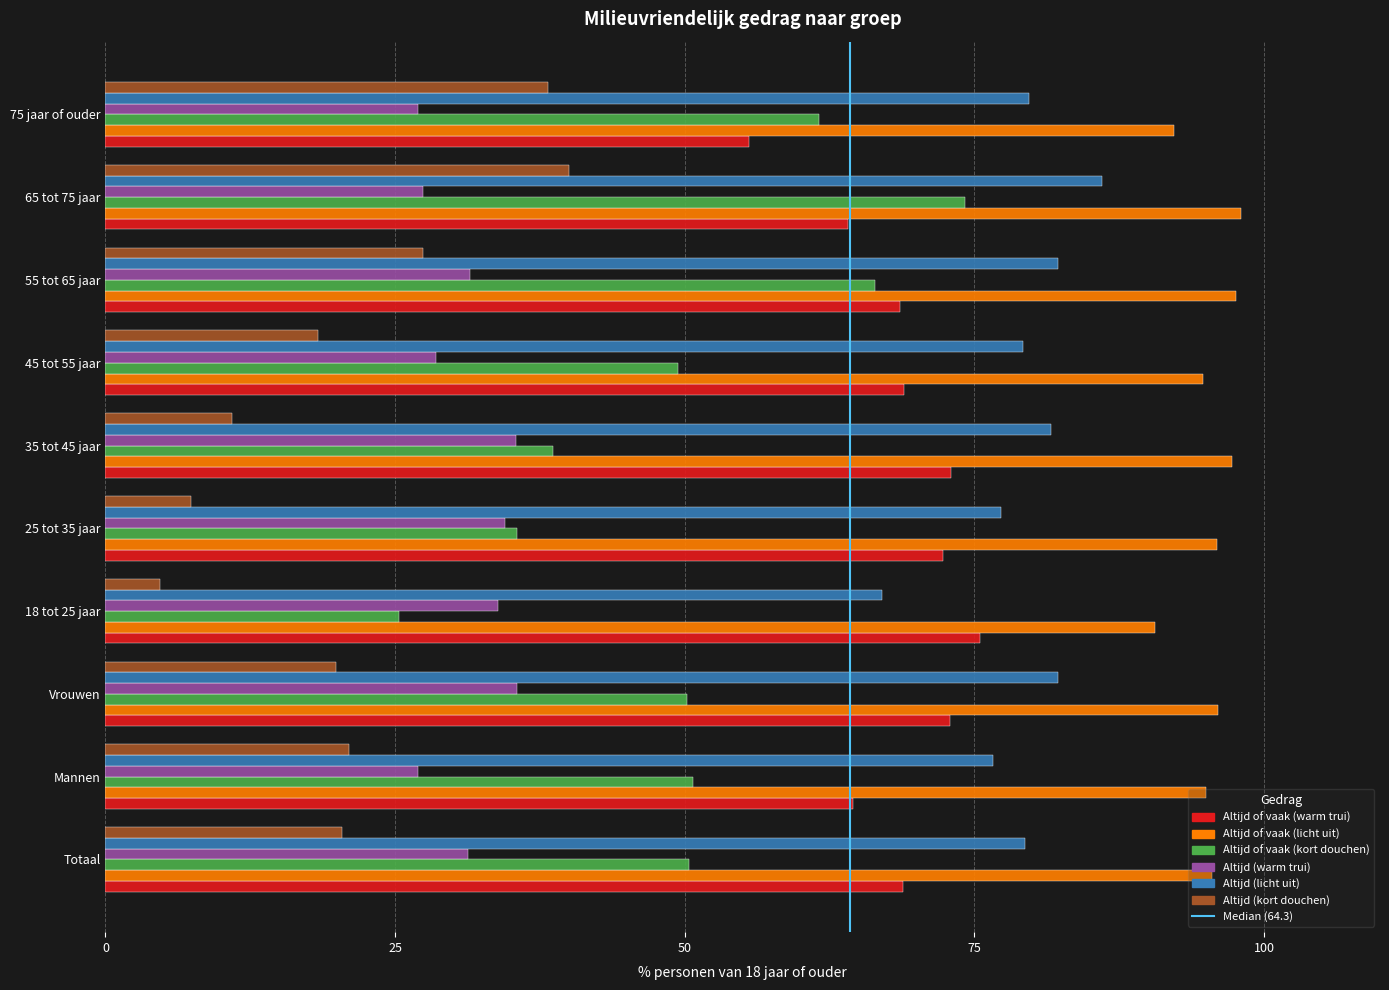

At which category is the sum across all series the highest?

65 tot 75 jaar